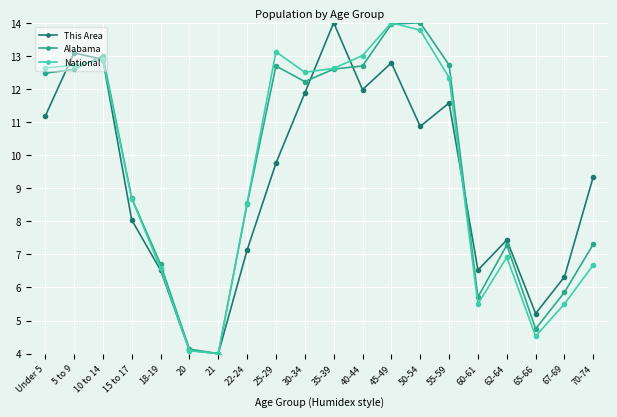

List the series in order of their overall mean, lowest first.

This Area, National, Alabama